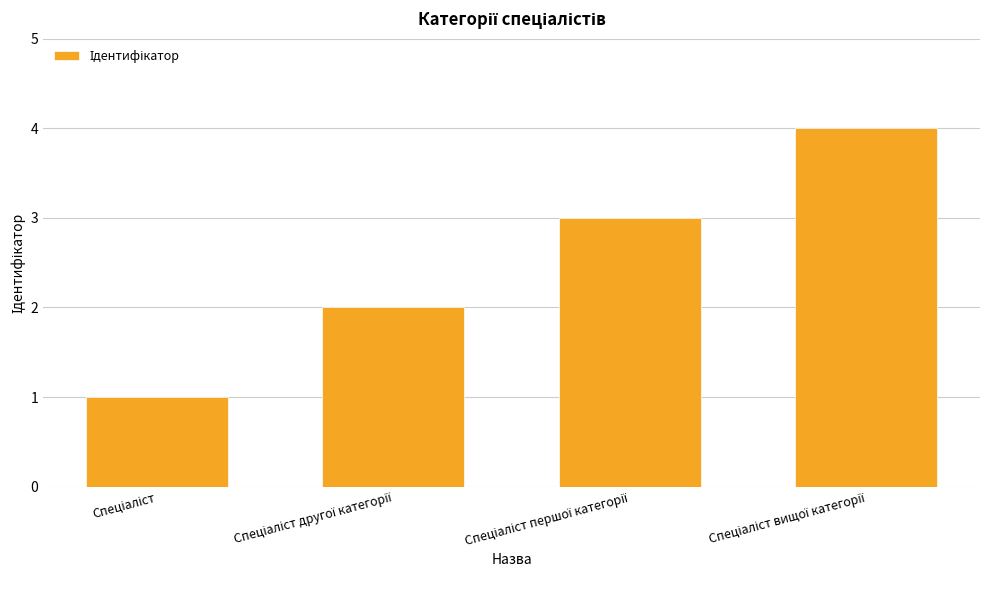

What is the difference between the maximum and minimum values?

3